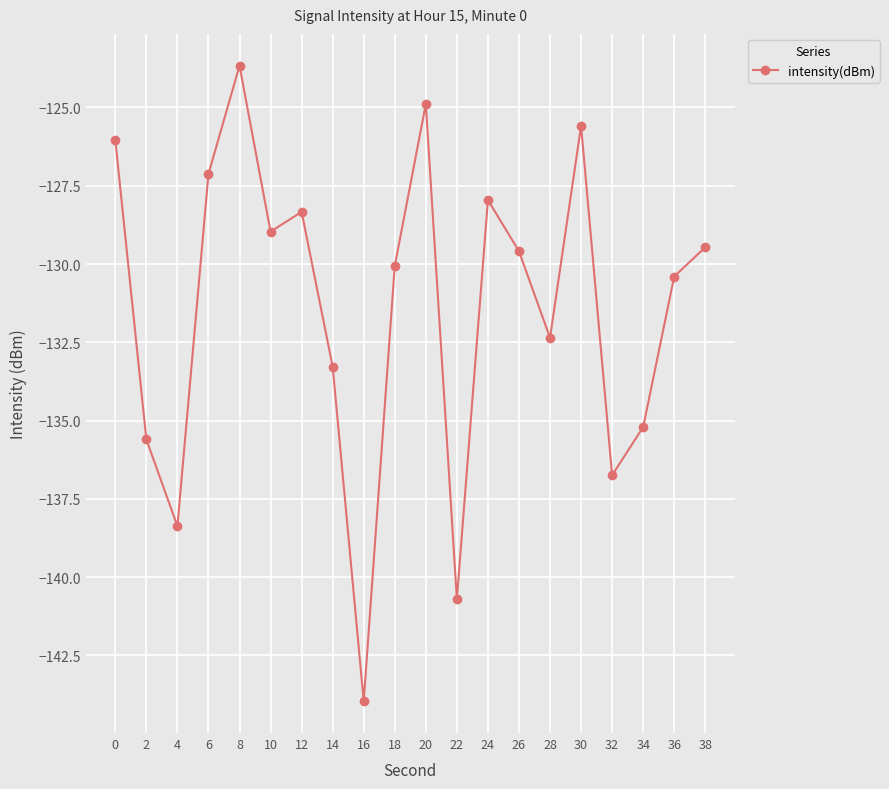

What is the value of the 12th point from the left?

-140.7